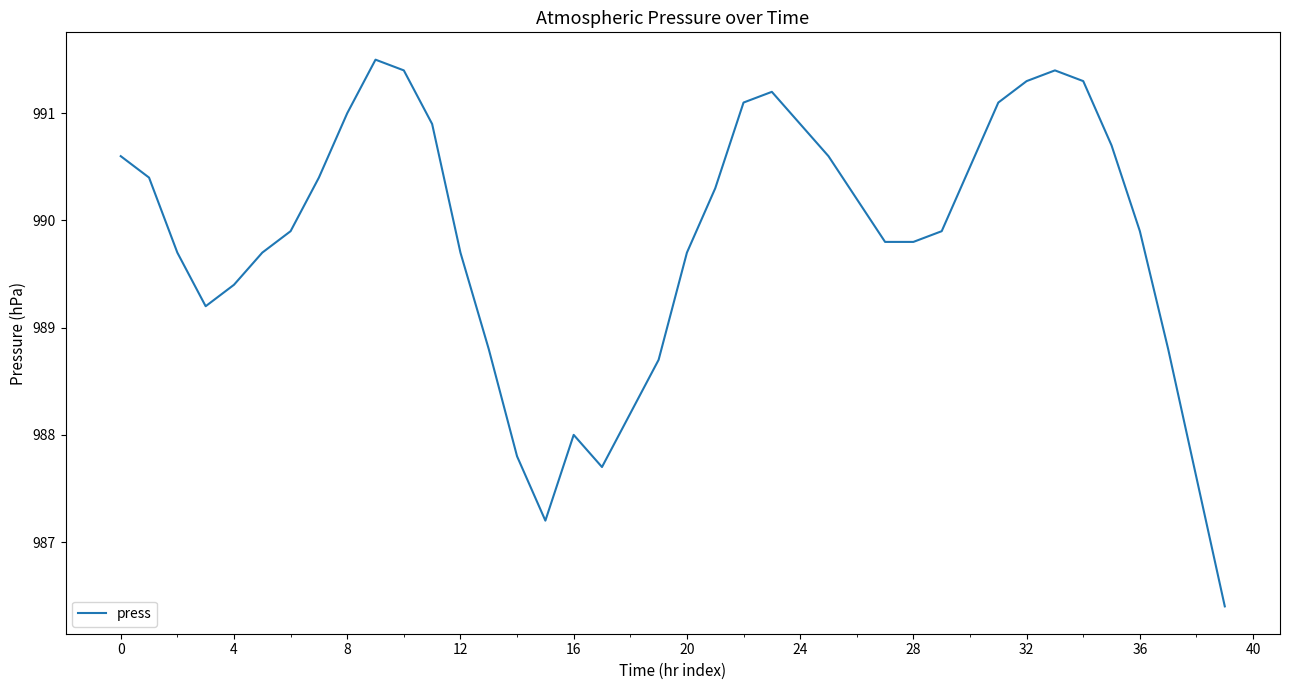

What is the greatest value displayed?

991.5